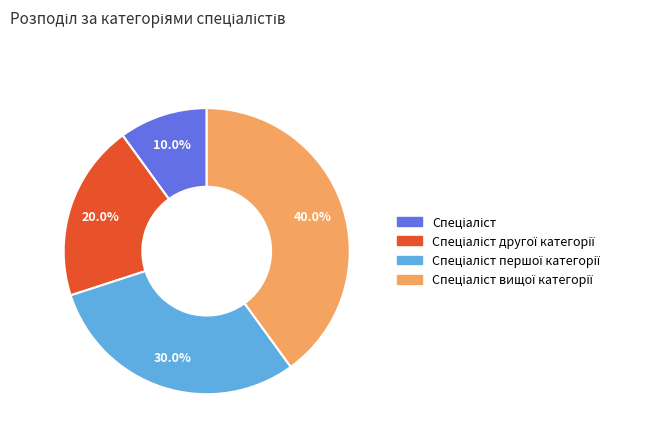

Does any single category account for the majority?

No